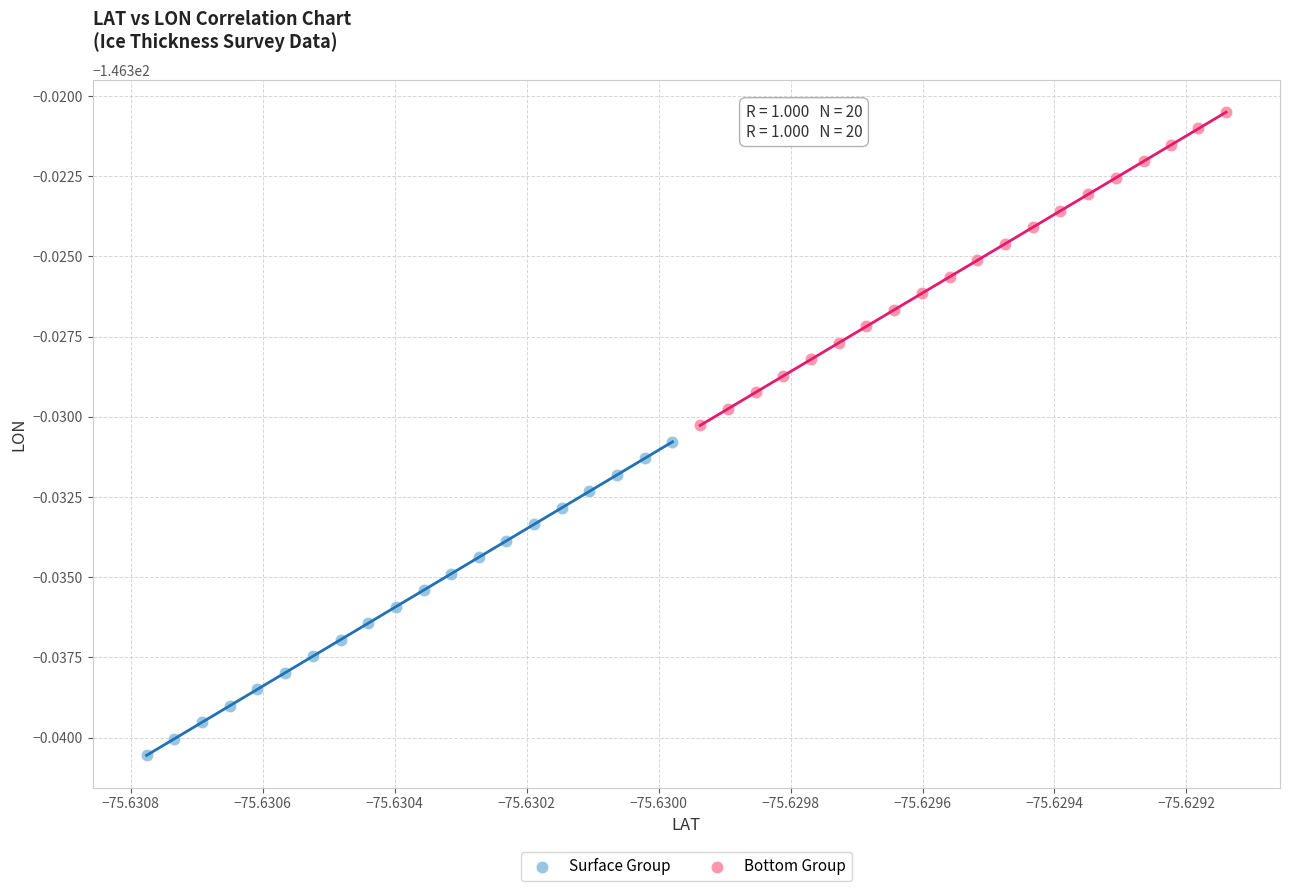

Which series contains the highest Y value?

Bottom Group